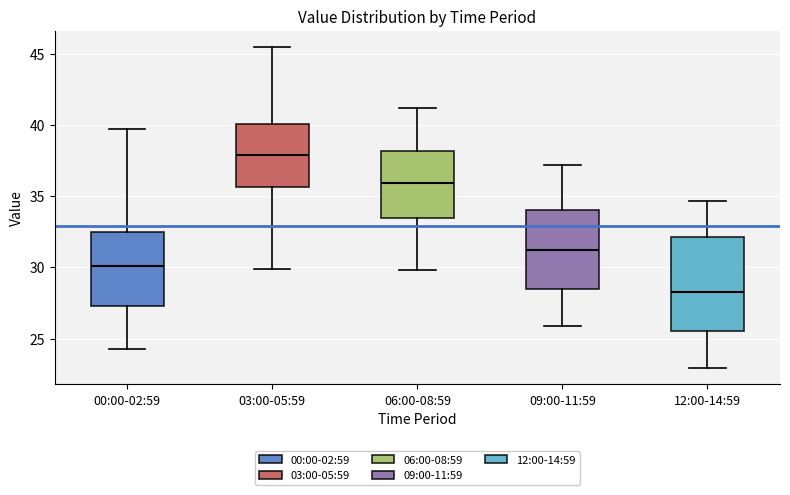

Comparing the boxes themselves (not the whiskers), which one is the tallest?

12:00-14:59